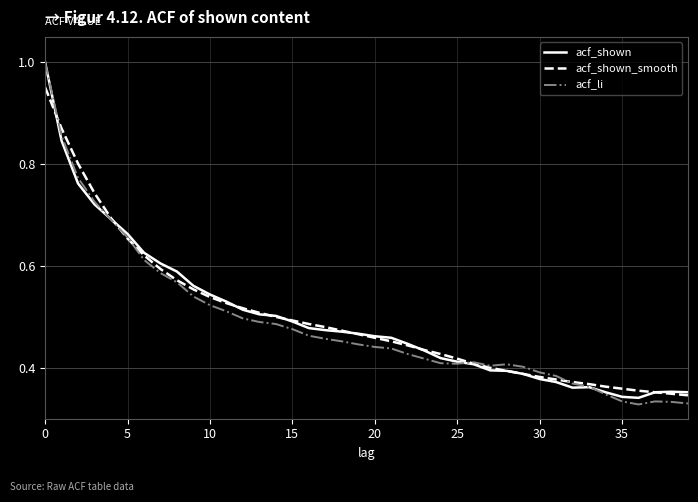

Which series has the largest range (max minus min)?

acf_li